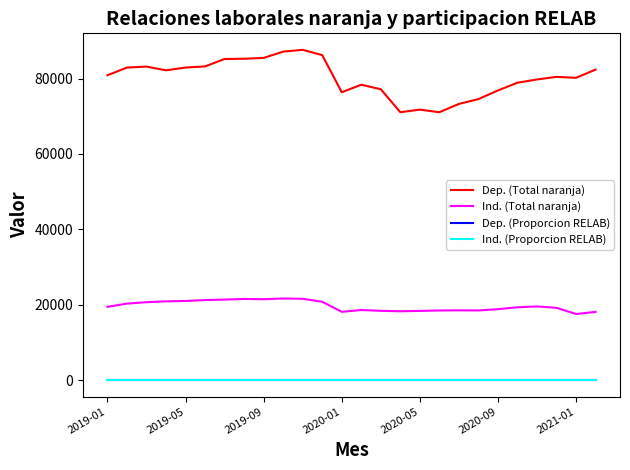

True or false: Dep. (Total naranja) and Dep. (Proporcion RELAB) cross at least once.

False